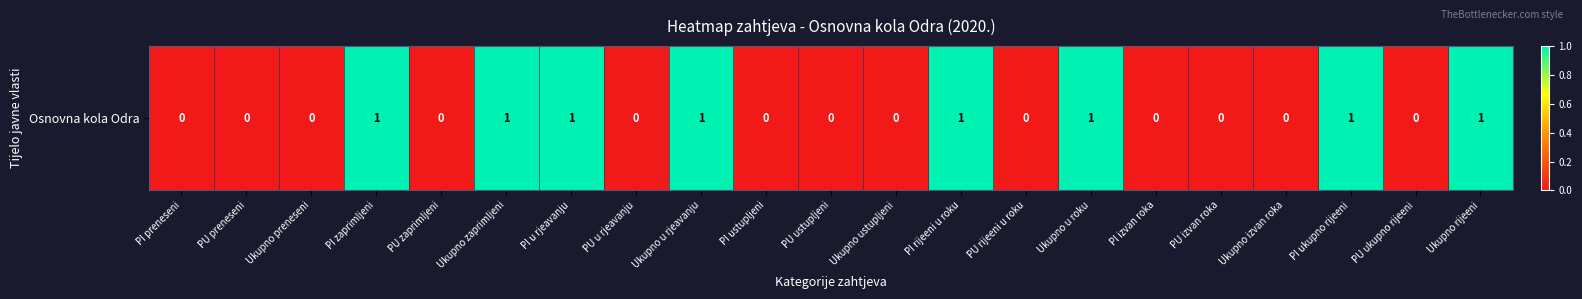

List the labels in order of value, largest first.

PI zaprimljeni, Ukupno zaprimljeni, PI u rjeavanju, Ukupno u rjeavanju, PI rijeeni u roku, Ukupno u roku, PI ukupno rijeeni, Ukupno rijeeni, PI preneseni, PU preneseni, Ukupno preneseni, PU zaprimljeni, PU u rjeavanju, PI ustupljeni, PU ustupljeni, Ukupno ustupljeni, PU rijeeni u roku, PI izvan roka, PU izvan roka, Ukupno izvan roka, PU ukupno rijeeni